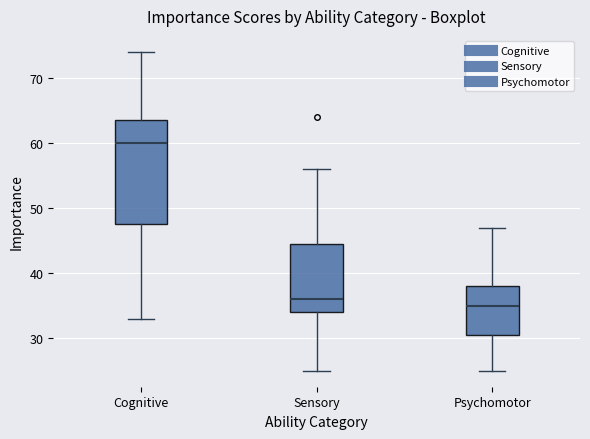

Which box is the tallest, from its lower edge to its upper edge?

Cognitive